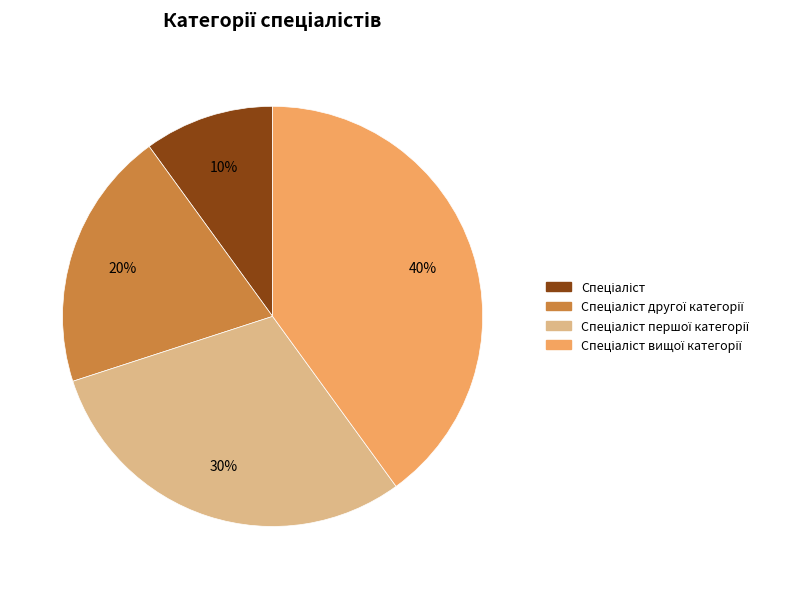

Is there any slice that represents more than half of the pie?

No